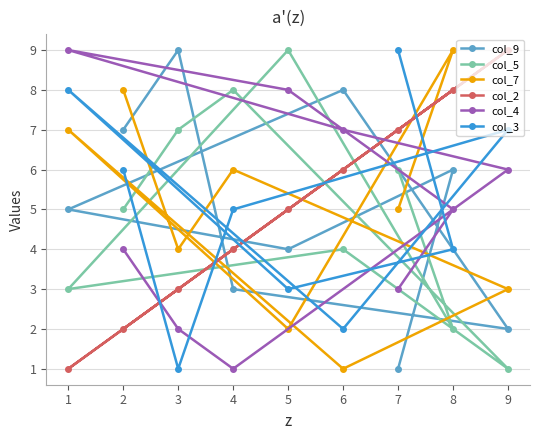

What is the sum of the col_7 values at 6 and 4?

7